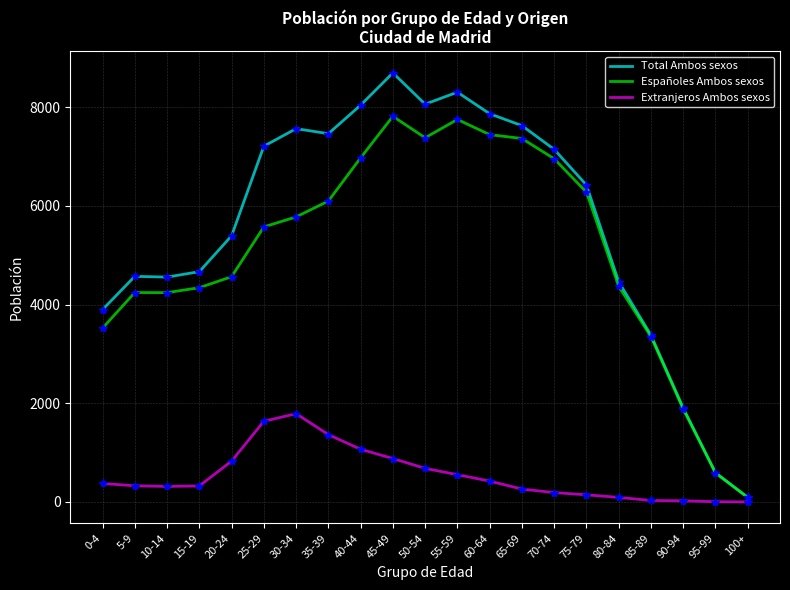

Rank the series at 50-54 from highest to lowest value.

Total Ambos sexos, Españoles Ambos sexos, Extranjeros Ambos sexos